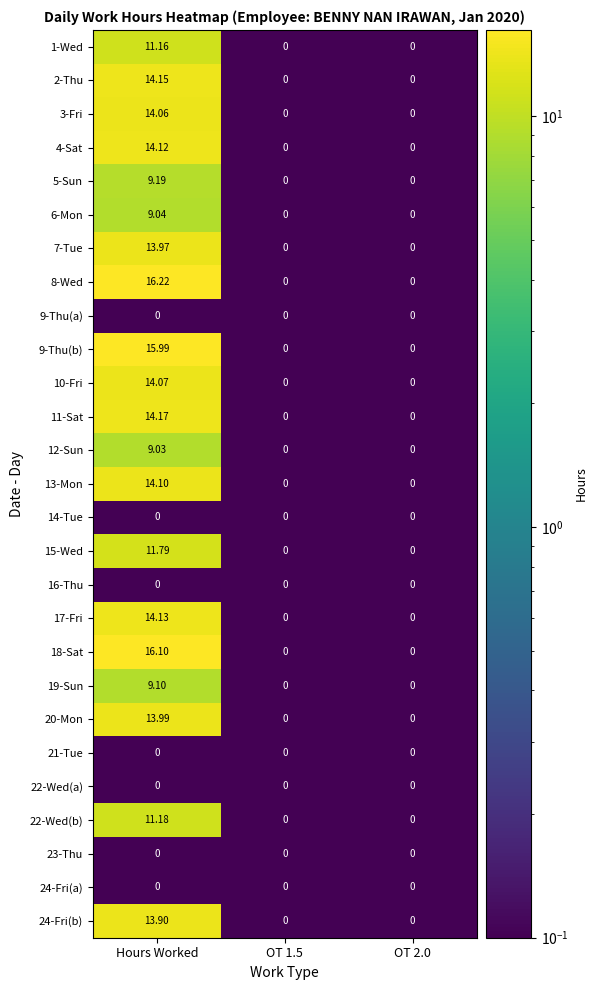

At which category is the sum across all series the highest?

Hours Worked